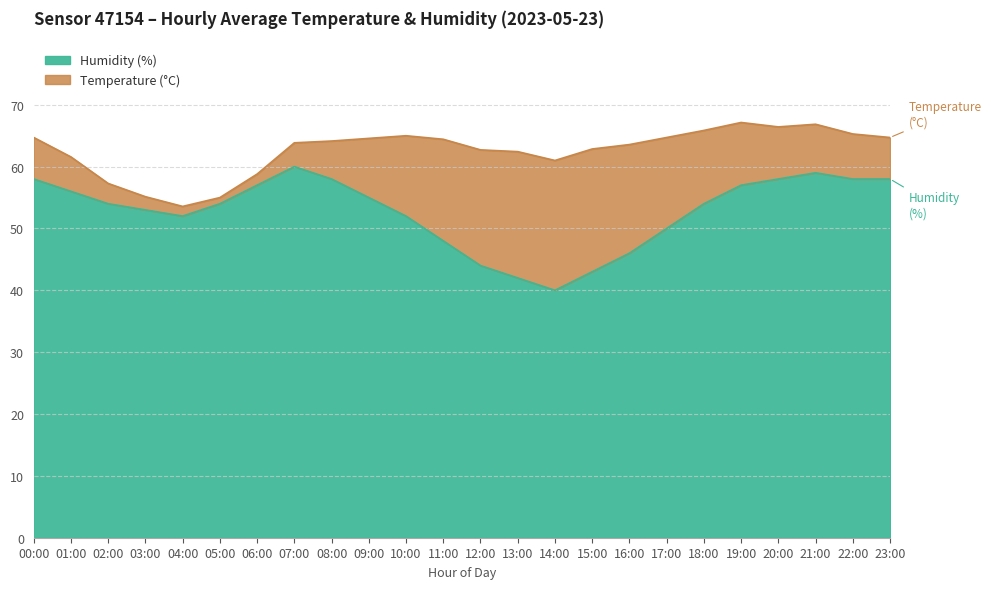

What position from the left is 23:00?

24